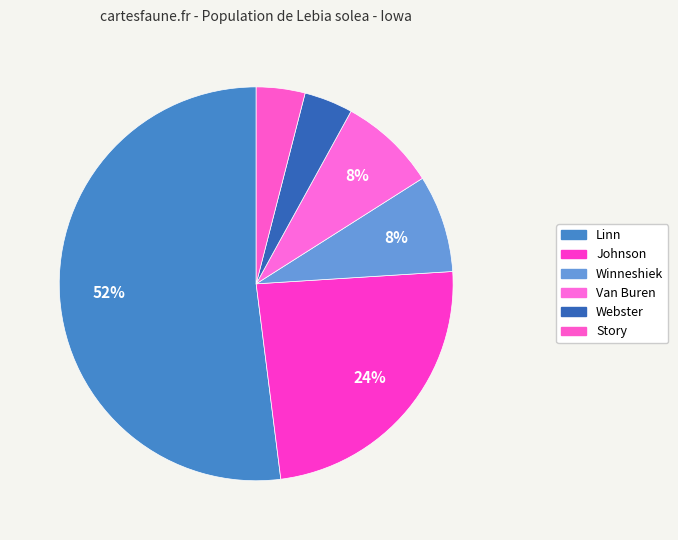

Count the number of slices in the pie.

6